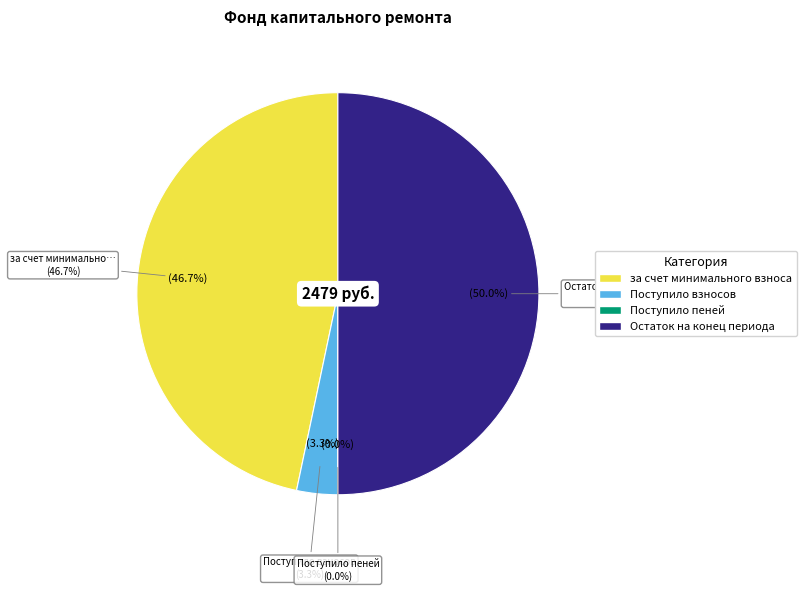

Which category has the biggest portion of the pie?

Остаток на конец периода